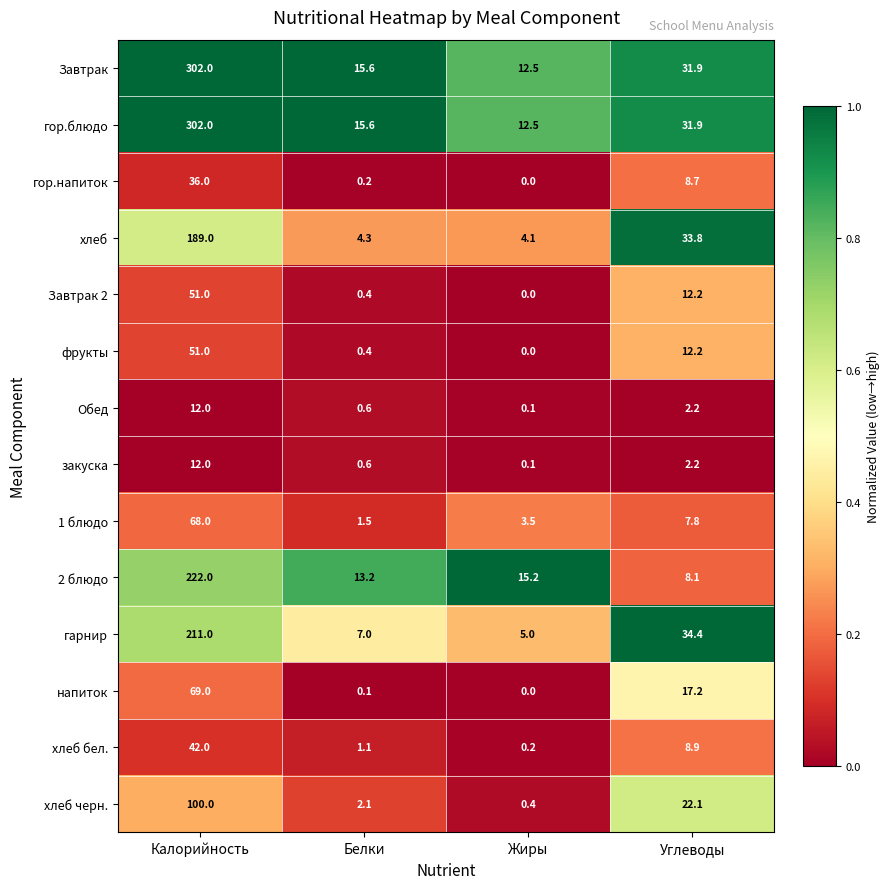

What is the difference between the maximum and second lowest values in the закуска series?

11.4